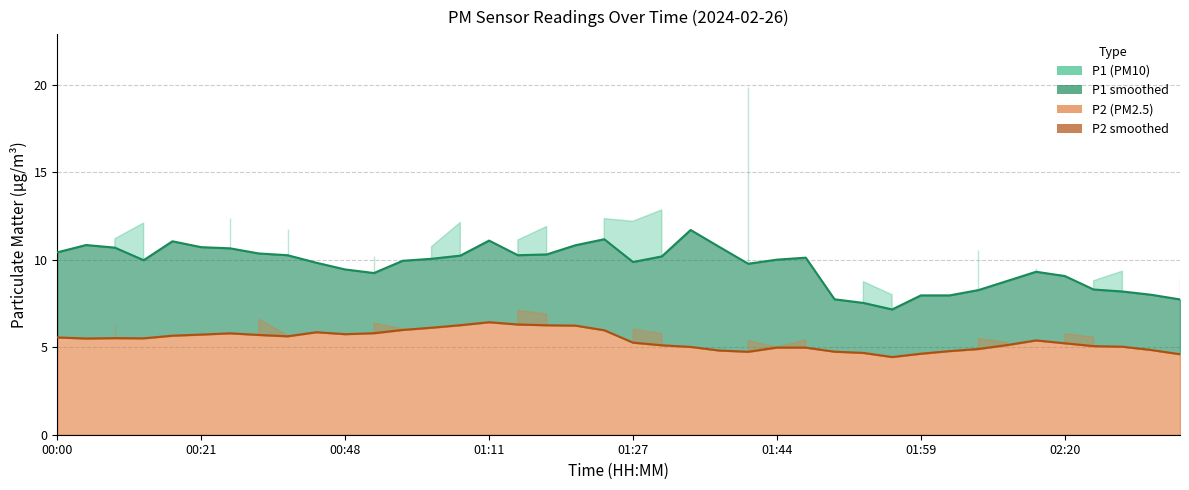

How many categories are shown in the chart?

40